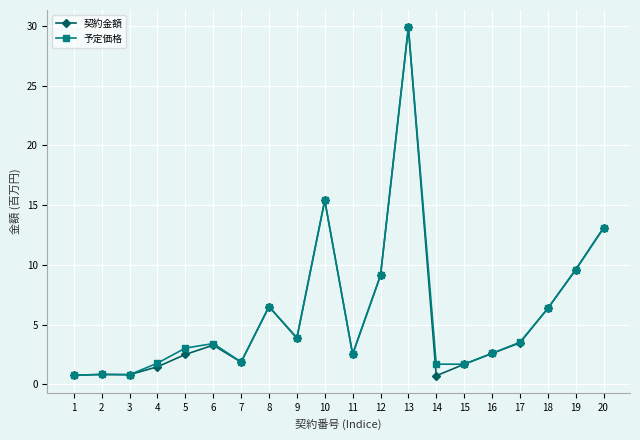

What is the difference between the second highest and second lowest values in the 契約金額 series?

14.6